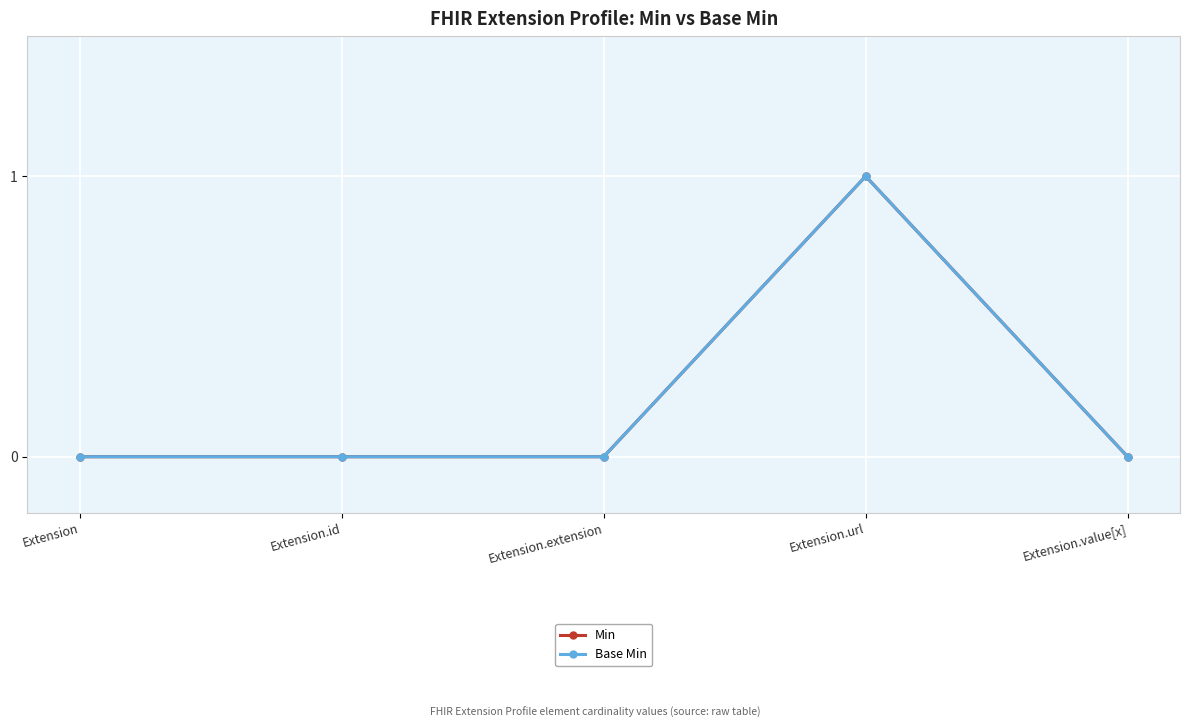

At which category does Base Min reach its first local peak?

Extension.url